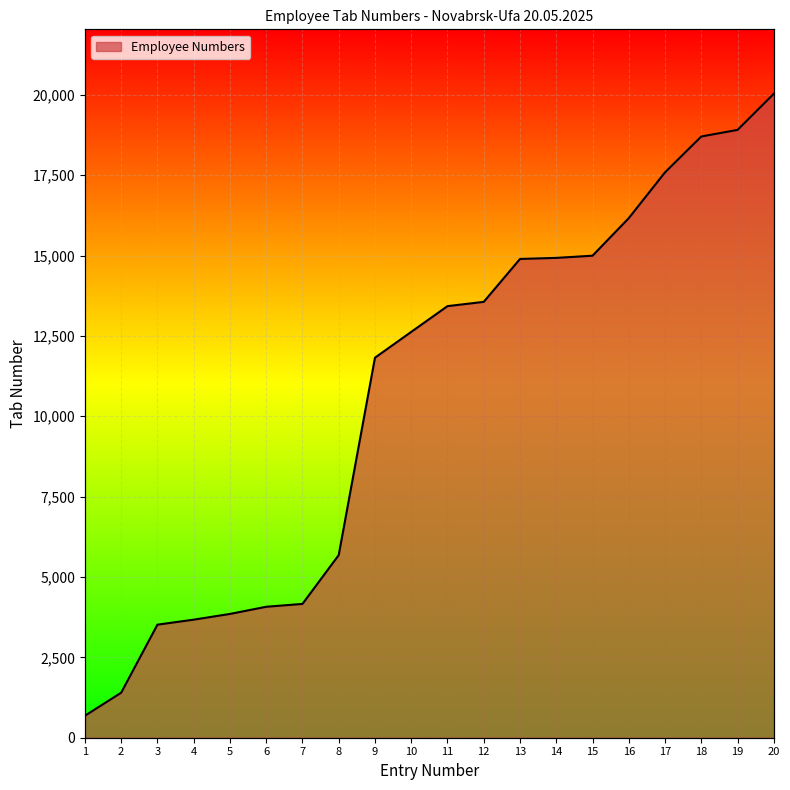

Rank the categories by value from lowest to highest.

1, 2, 3, 4, 5, 6, 7, 8, 9, 10, 11, 12, 13, 14, 15, 16, 17, 18, 19, 20